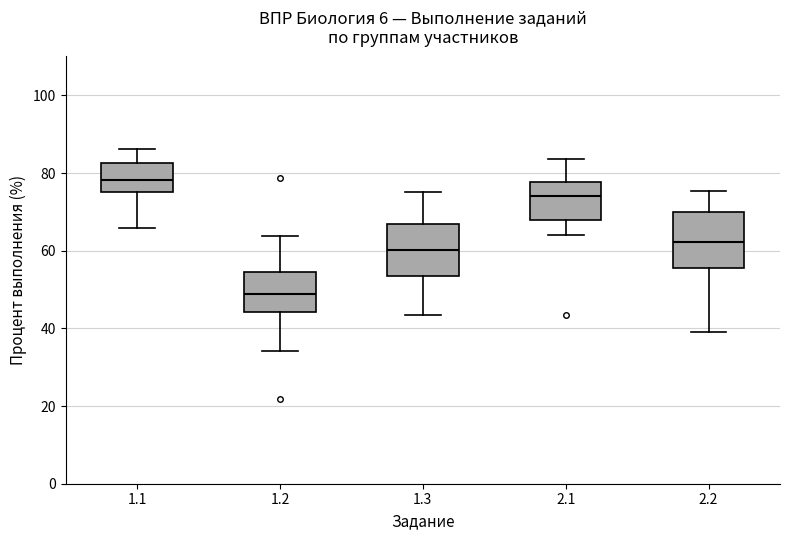

Reading left to right, transcribe this box plot: for each box, give where its median line is, the range the box spans, and where its two whiskers end, as read against the y-axis. The values are not printed on the chart, so give them approximately, as read against the axis.

1.1: median 78, box 76 to 82, whiskers 66 to 86
1.2: median 48, box 44 to 54, whiskers 34 to 64
1.3: median 60, box 54 to 66, whiskers 44 to 76
2.1: median 74, box 68 to 78, whiskers 64 to 84
2.2: median 62, box 56 to 70, whiskers 40 to 76